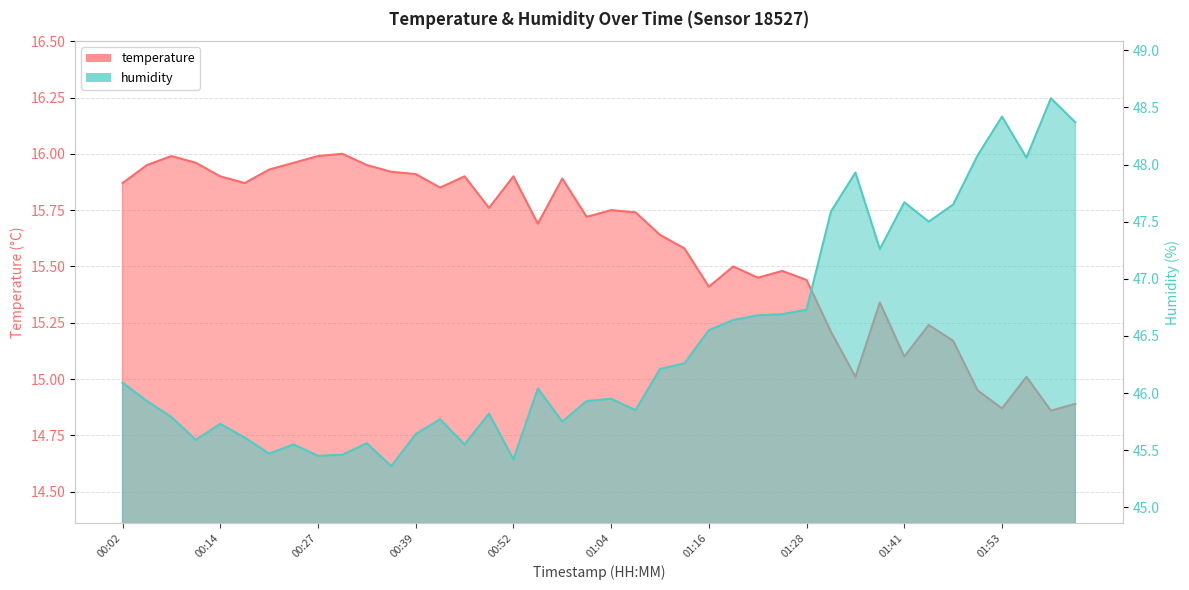

What is the average value of the temperature series?

15.6